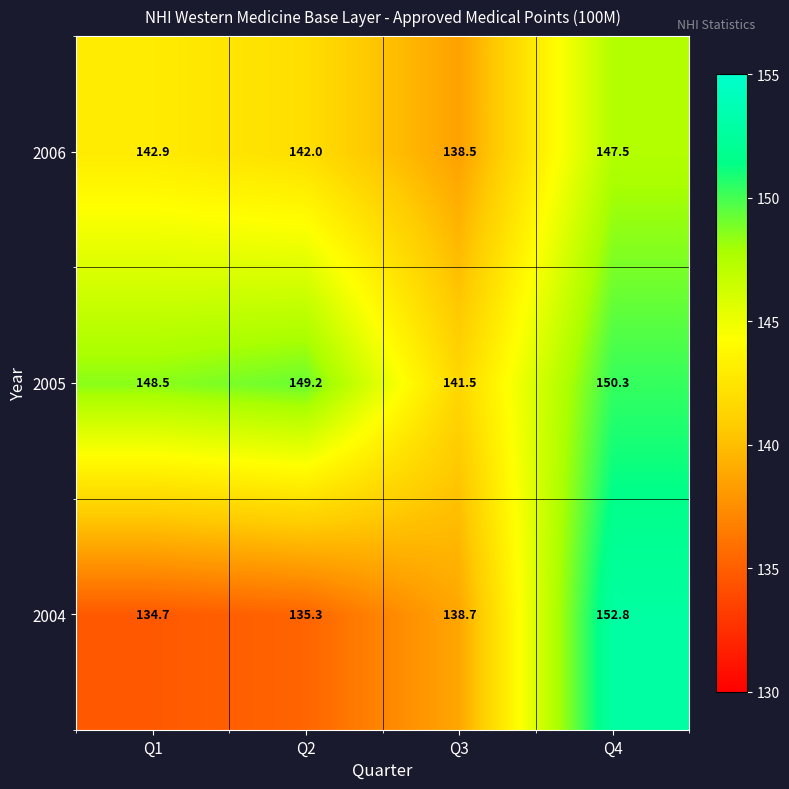

At Q3, list the series in order from smallest to largest.

2006, 2004, 2005